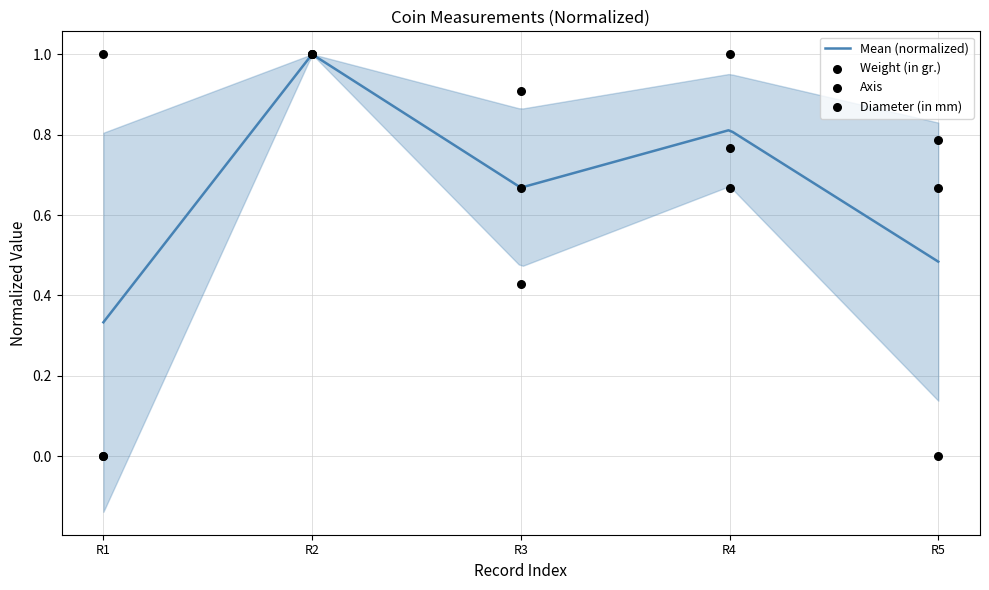

At how many categories does at least one series exceed 0?

5